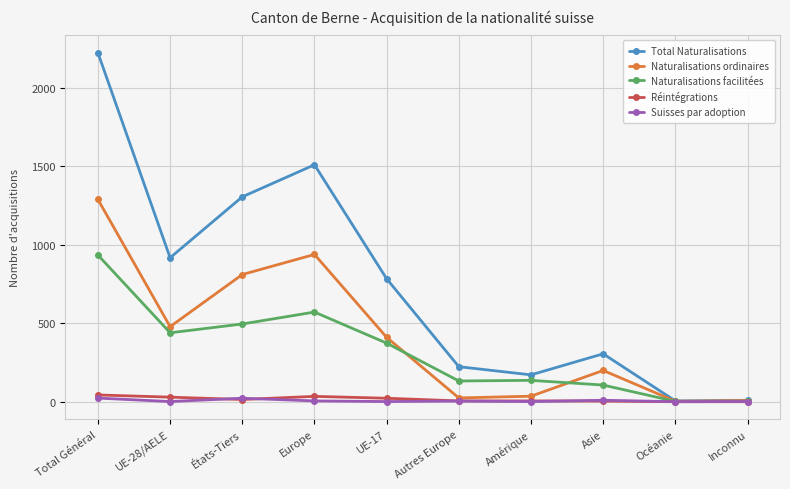

Which series has the widest spread of values?

Total Naturalisations